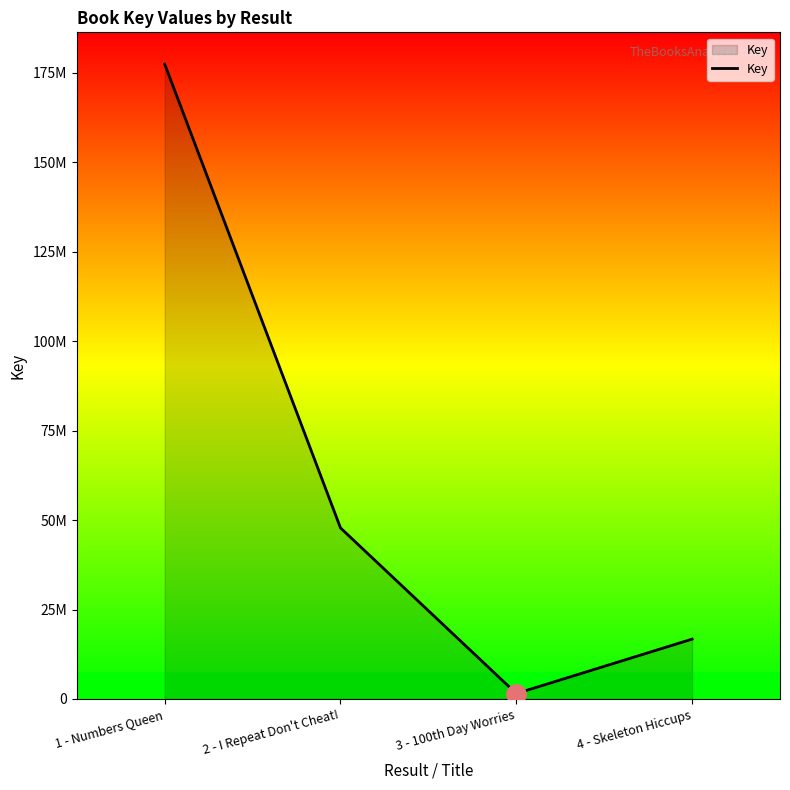

Does the chart display data point markers on the line(s)?

No